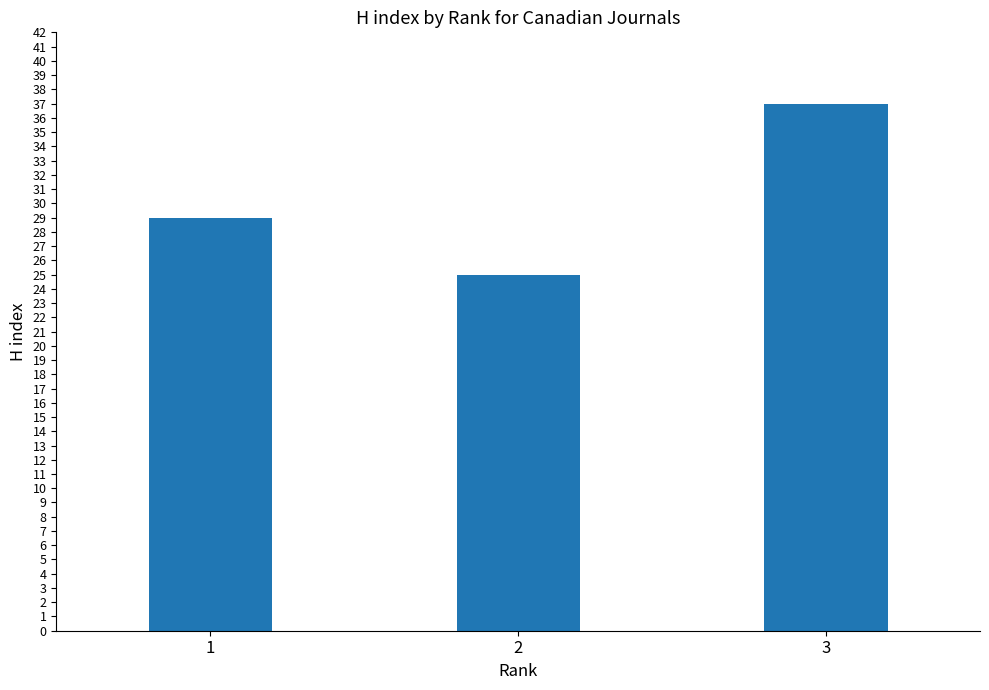

Count the number of categories in the chart.

3